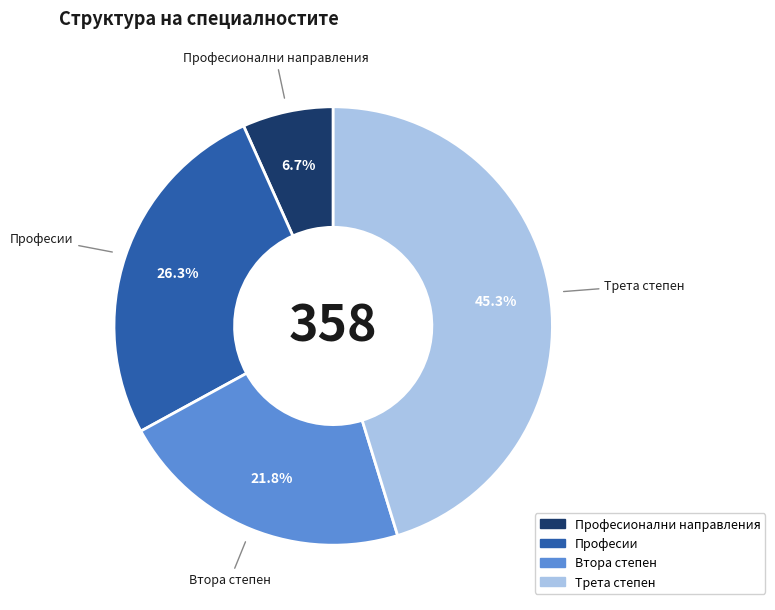

Which category has the biggest portion of the pie?

Трета степен